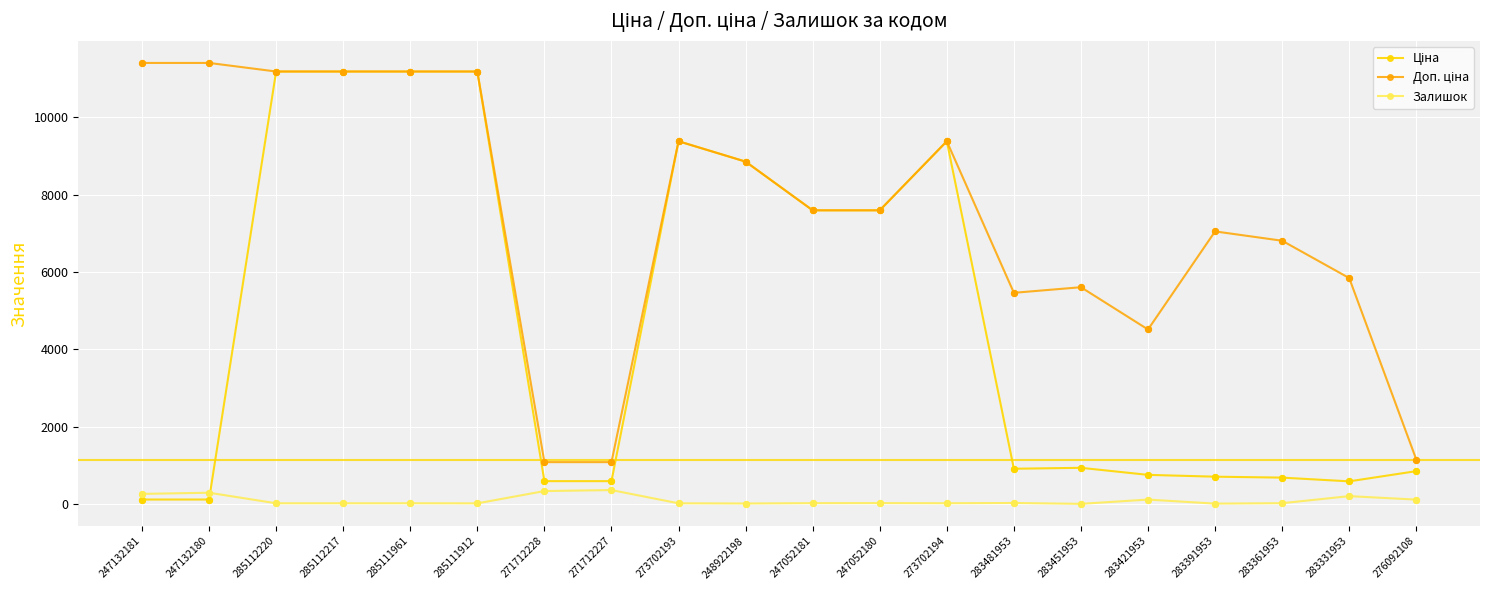

True or false: Залишок has more than 0 points higher than both neighbors.

True